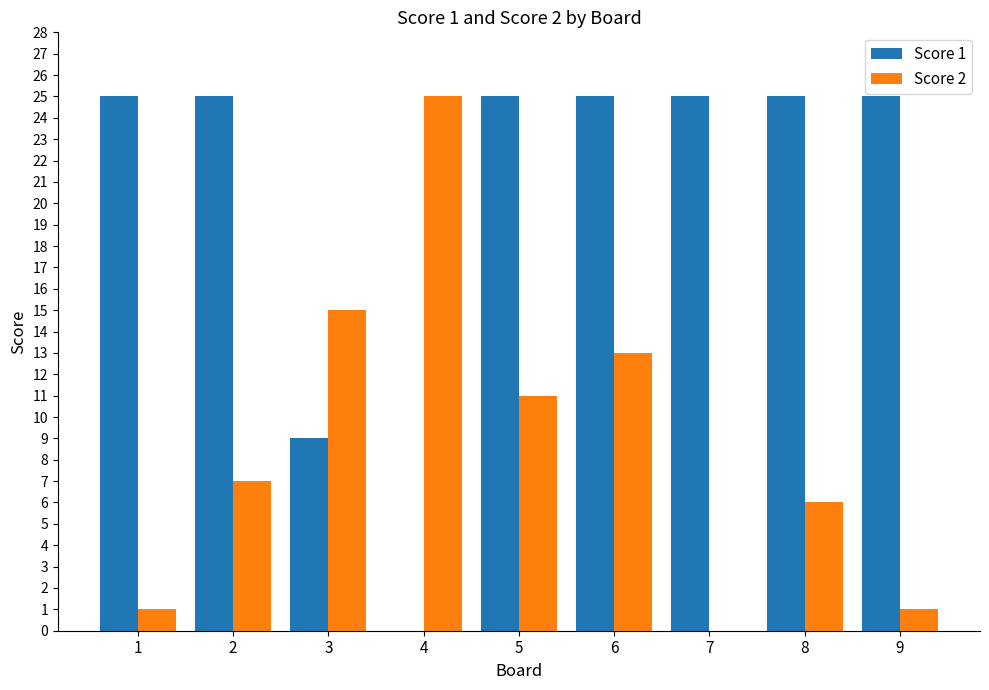

Reading right to left, list all the values displayed in this chart.

Score 1: 25	25	25	25	25	0	9	25	25
Score 2: 1	6	0	13	11	25	15	7	1